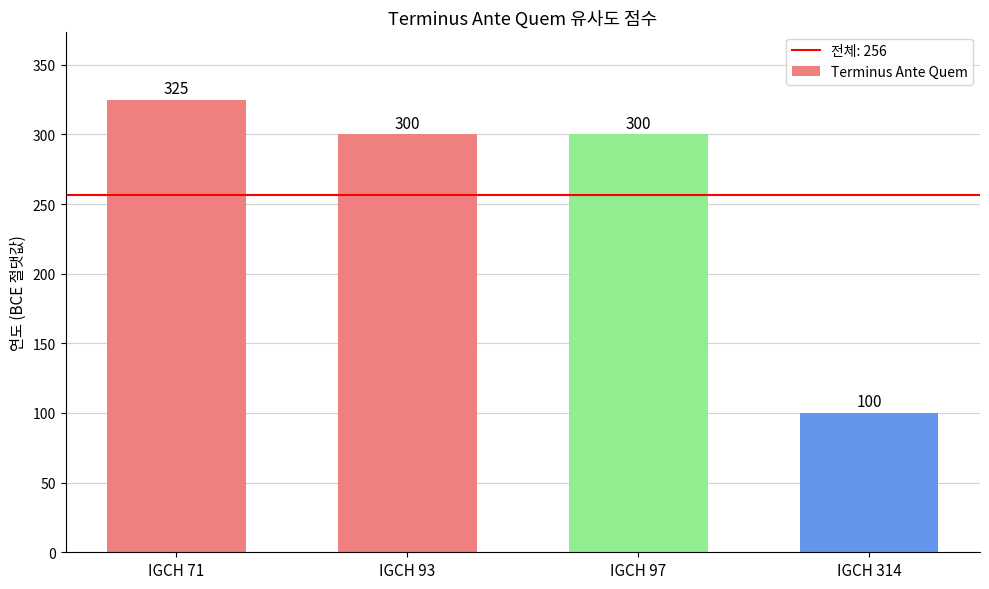

Reading left to right, extract all data points from this chart.

IGCH 71=325	IGCH 93=300	IGCH 97=300	IGCH 314=100